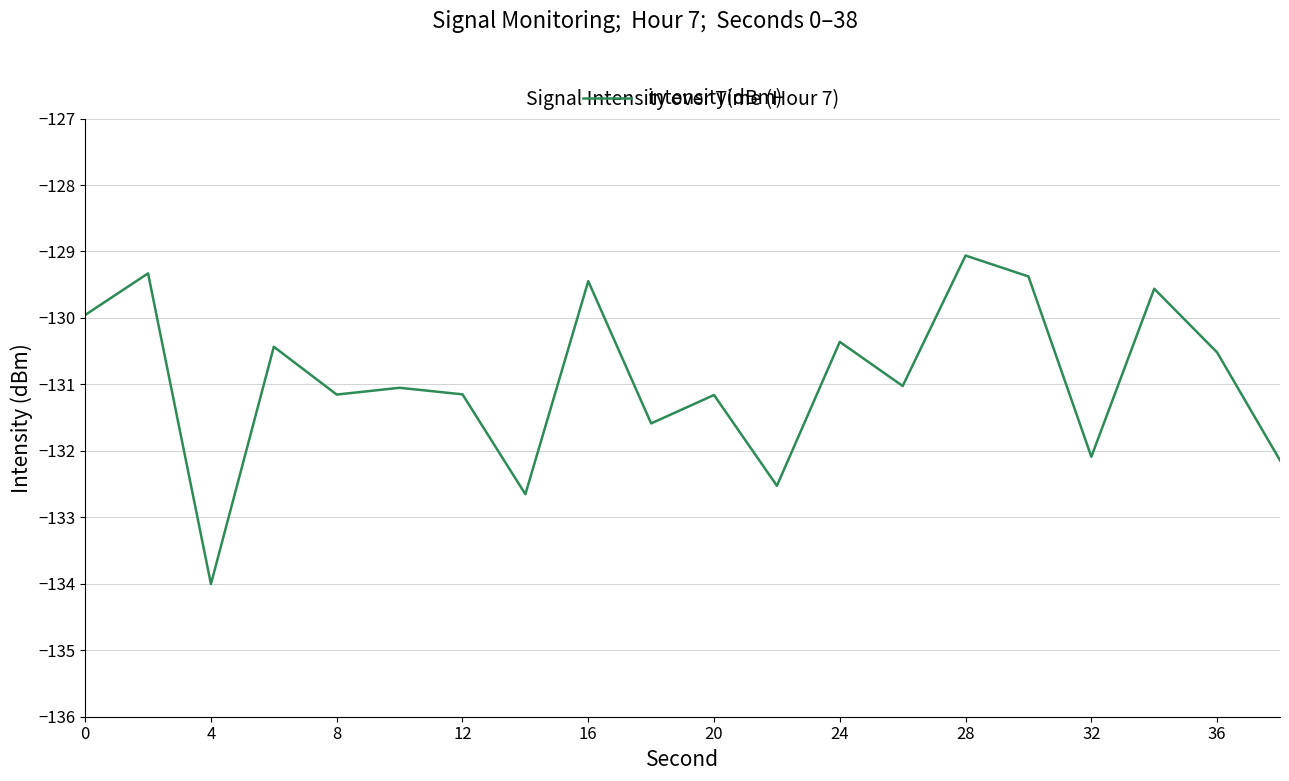

Does the chart display data point markers on the line(s)?

No